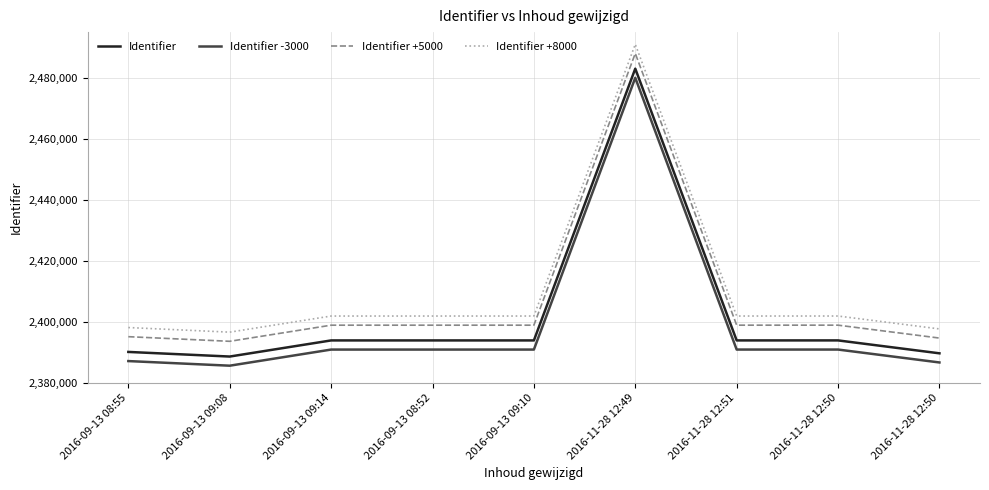

Rank the categories by Identifier value from lowest to highest.

2016-09-13 09:08, 2016-11-28 12:50, 2016-09-13 08:55, 2016-09-13 09:14, 2016-09-13 08:52, 2016-09-13 09:10, 2016-11-28 12:51, 2016-11-28 12:50, 2016-11-28 12:49